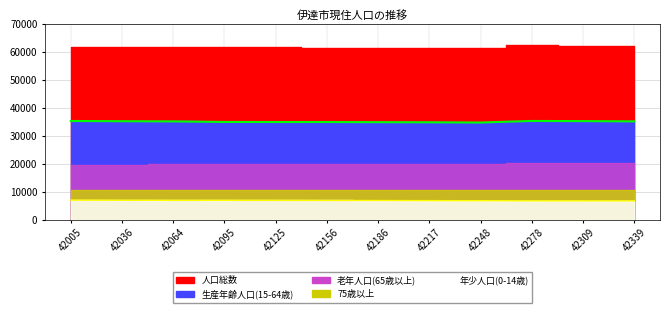

List the series in order of their peak value, highest first.

人口総数, 生産年齢人口(15-64歳), 老年人口(65歳以上), 75歳以上, 年少人口(0-14歳)